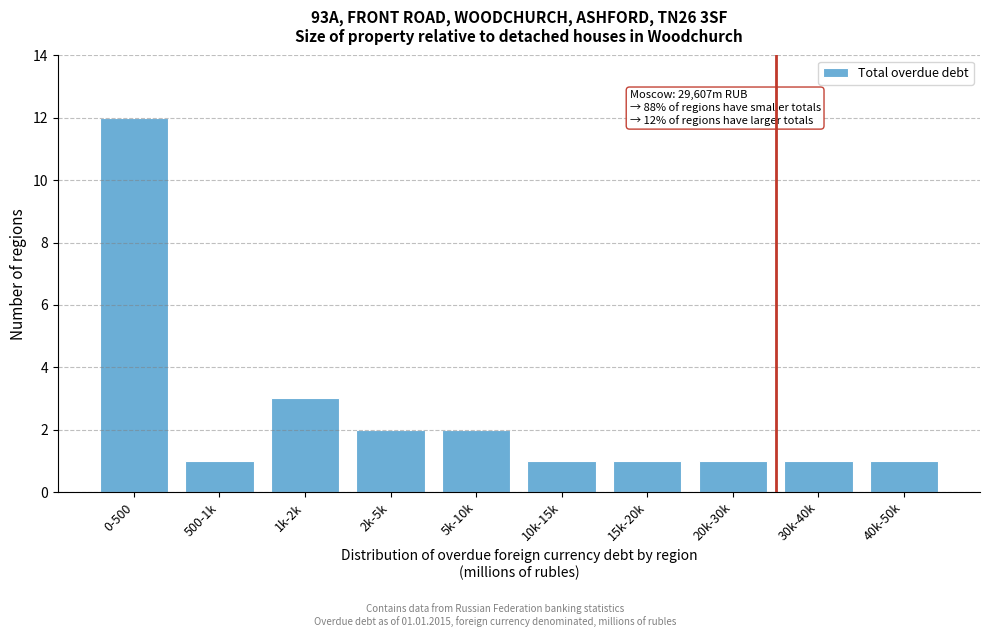

Reading right to left, what are all the values shown in this chart?

40k-50k=1	30k-40k=1	20k-30k=1	15k-20k=1	10k-15k=1	5k-10k=2	2k-5k=2	1k-2k=3	500-1k=1	0-500=12